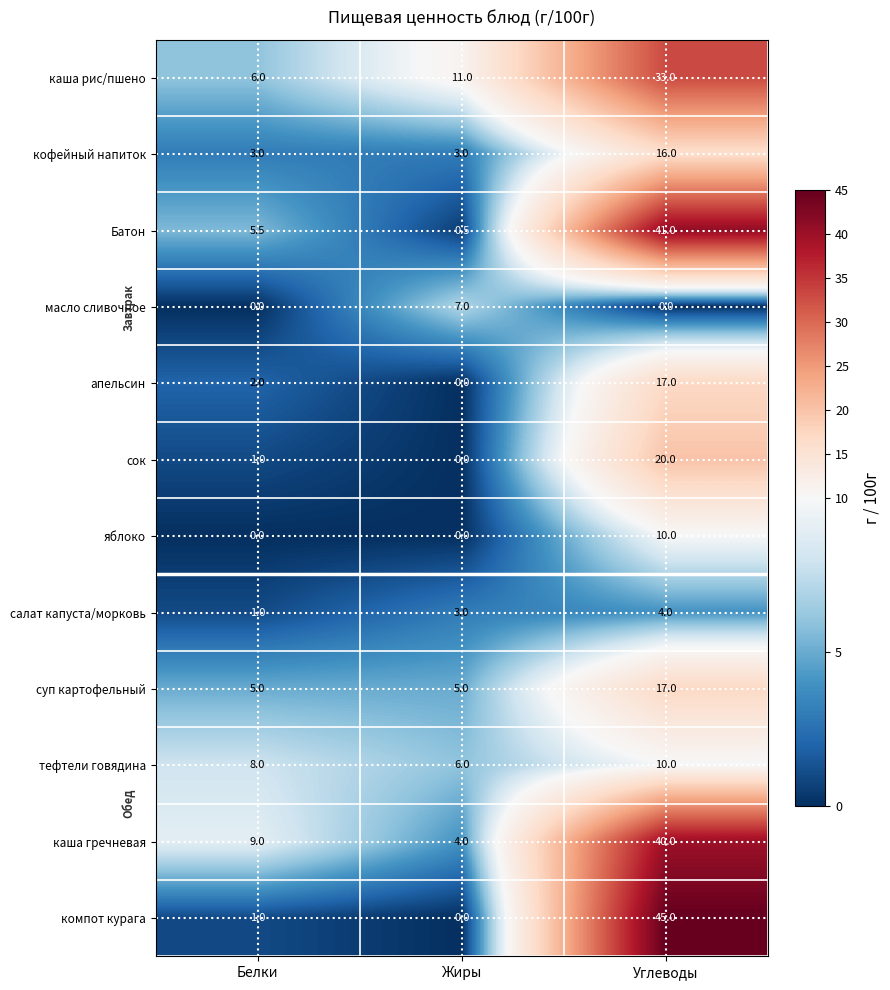

How many data points does each series have?

3